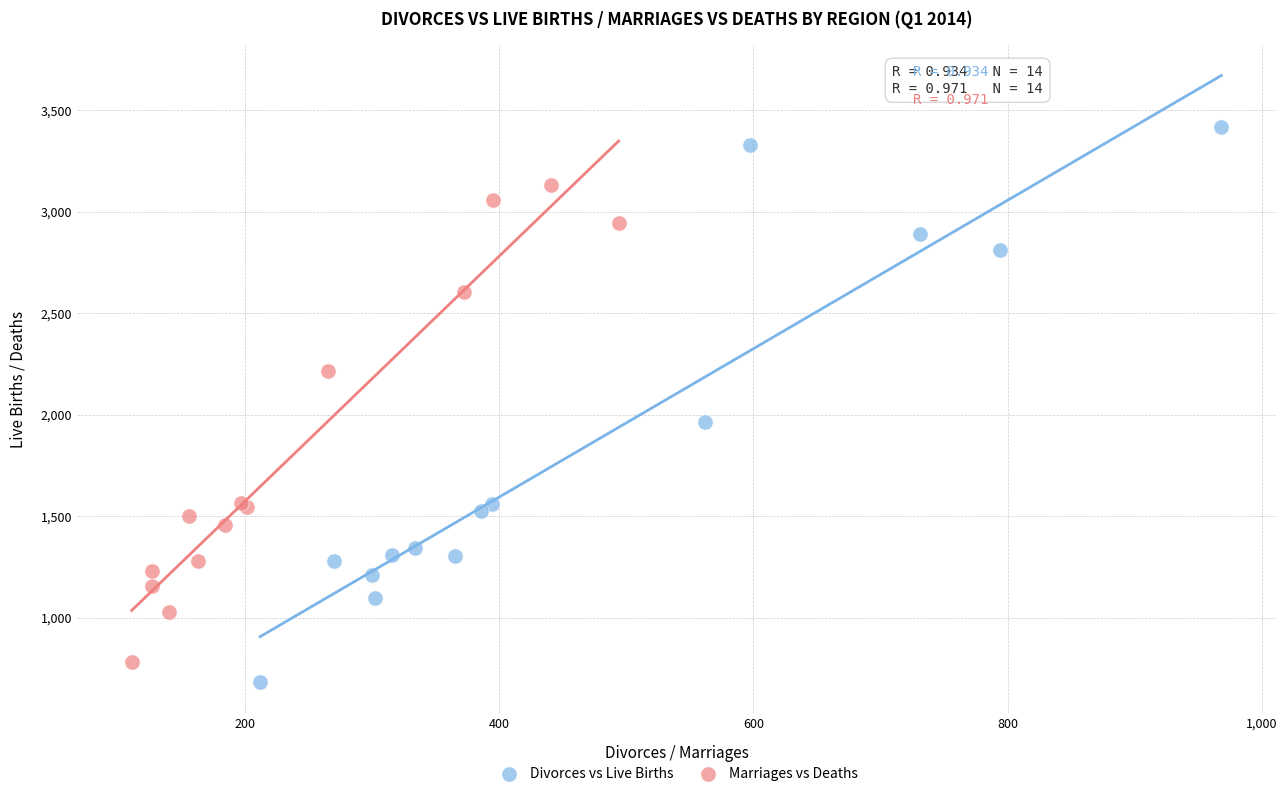

Which series has the widest spread of Y values?

Divorces vs Live Births